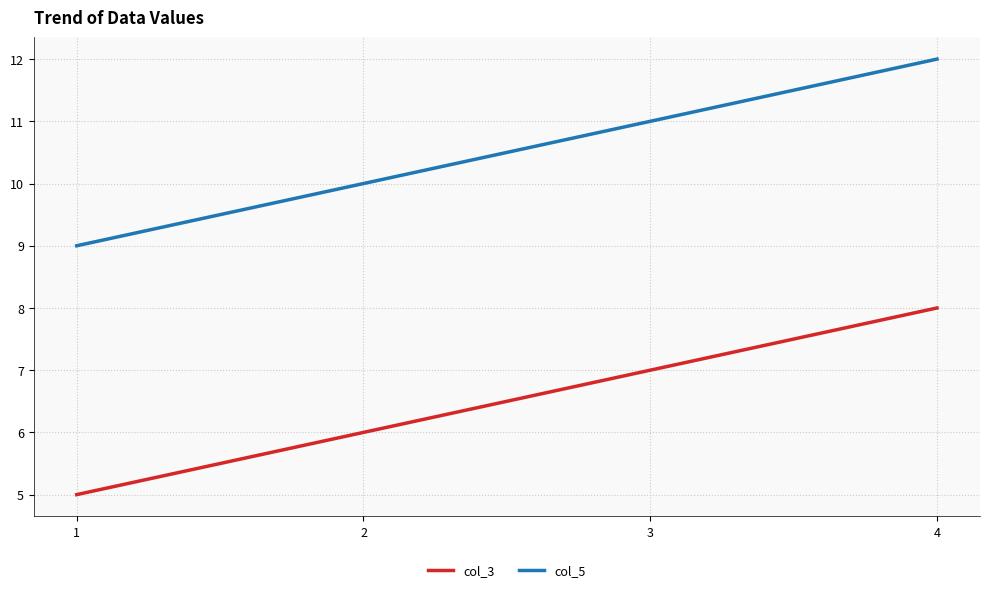

What is the minimum value shown in the chart?

5.0